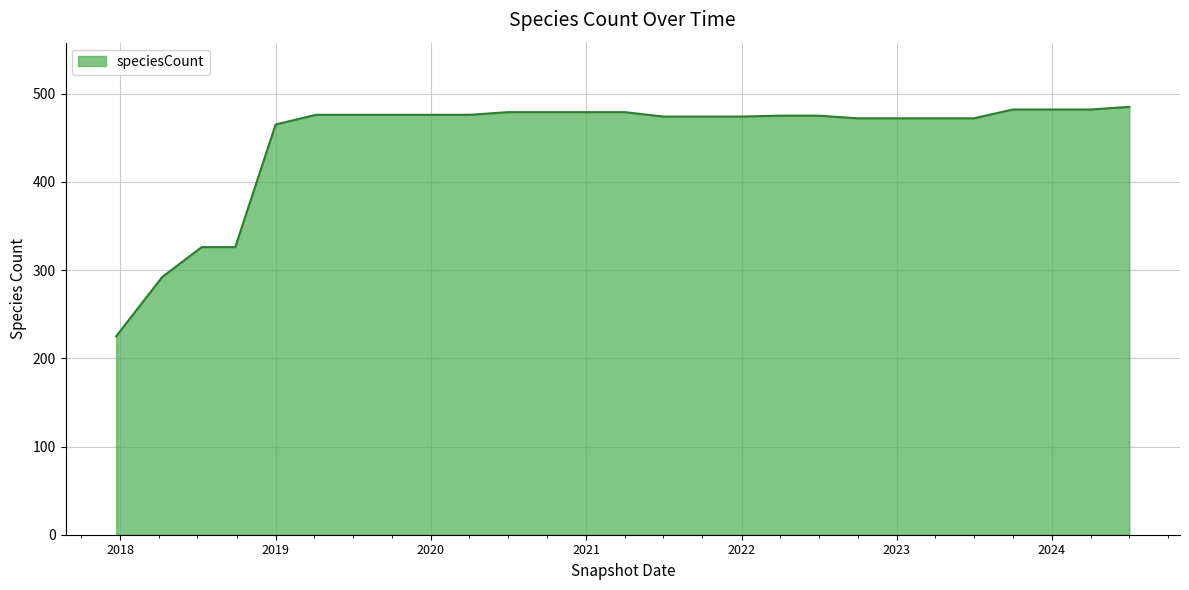

How many lines are shown in the chart?

1